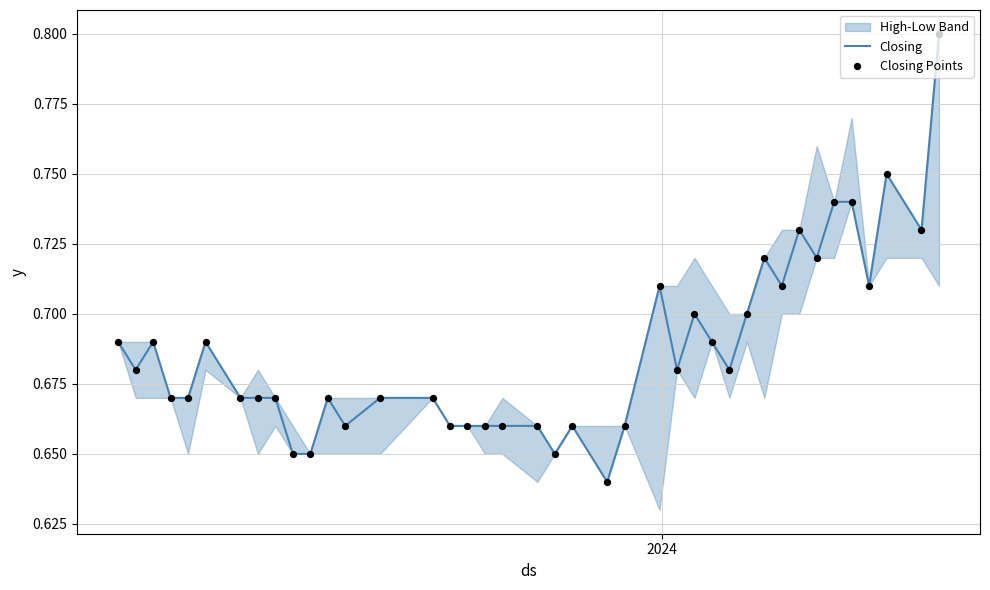

Which series has the largest Y range (max minus min)?

Closing